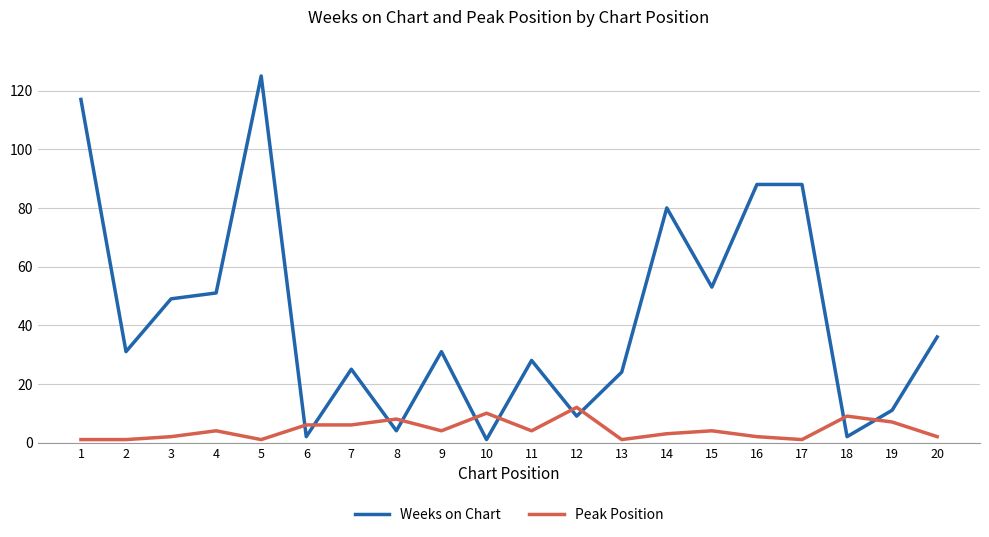

What is the difference between the maximum and minimum values in the Weeks on Chart series?

124